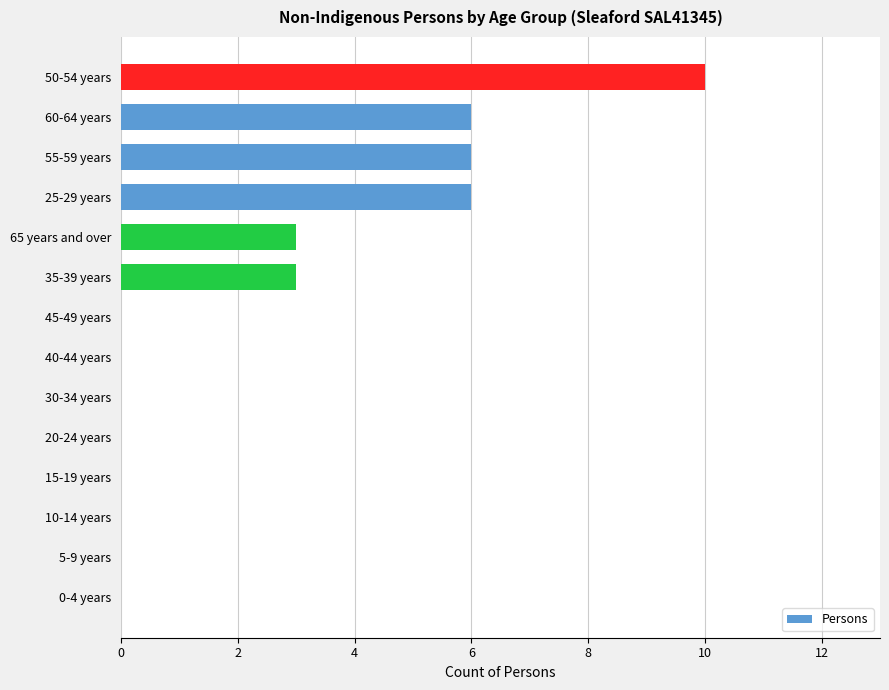

The chart shows a value of 10 at 50-54 years. True or false?

True